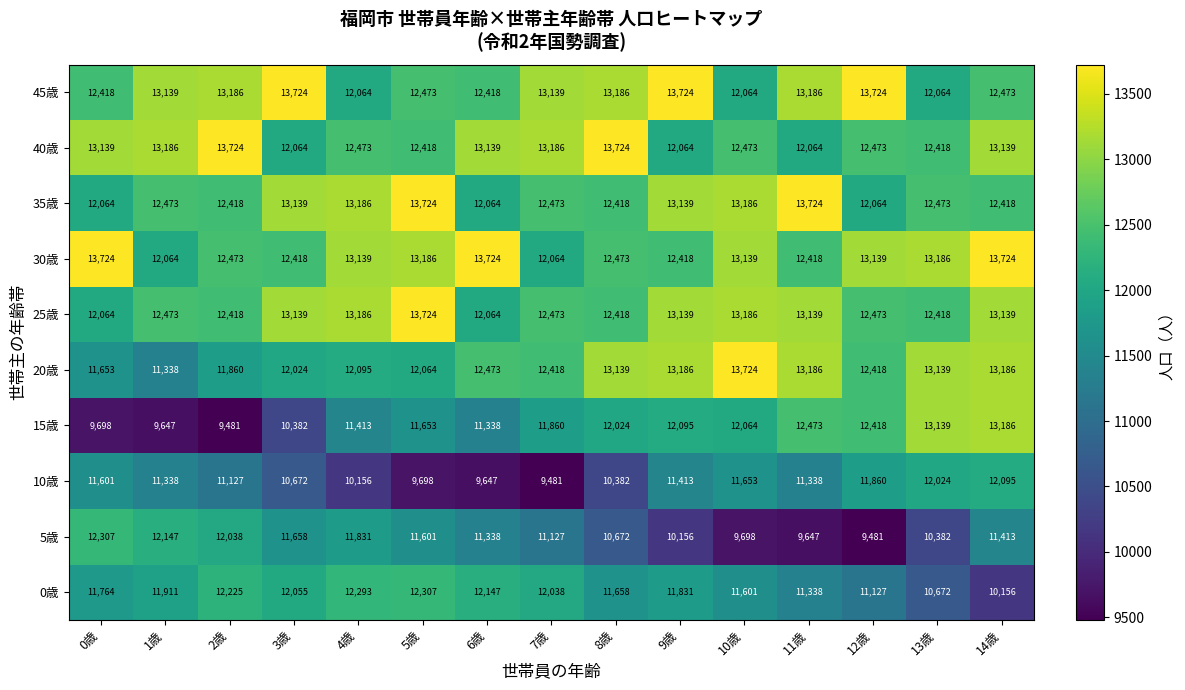

How many categories are shown in the chart?

15